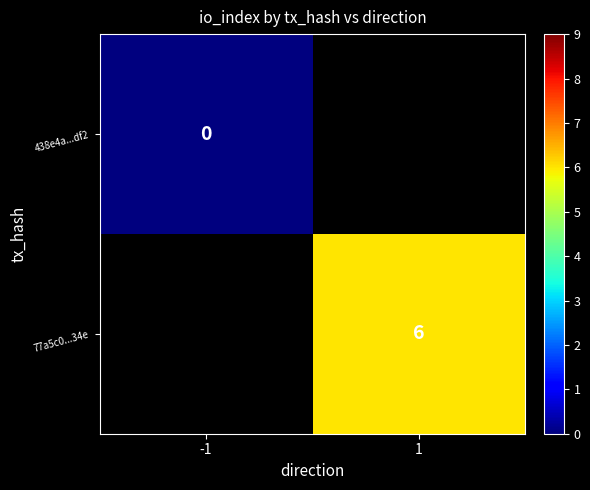

Is it true that 77a5c0...34e equals 9 at 1?

False